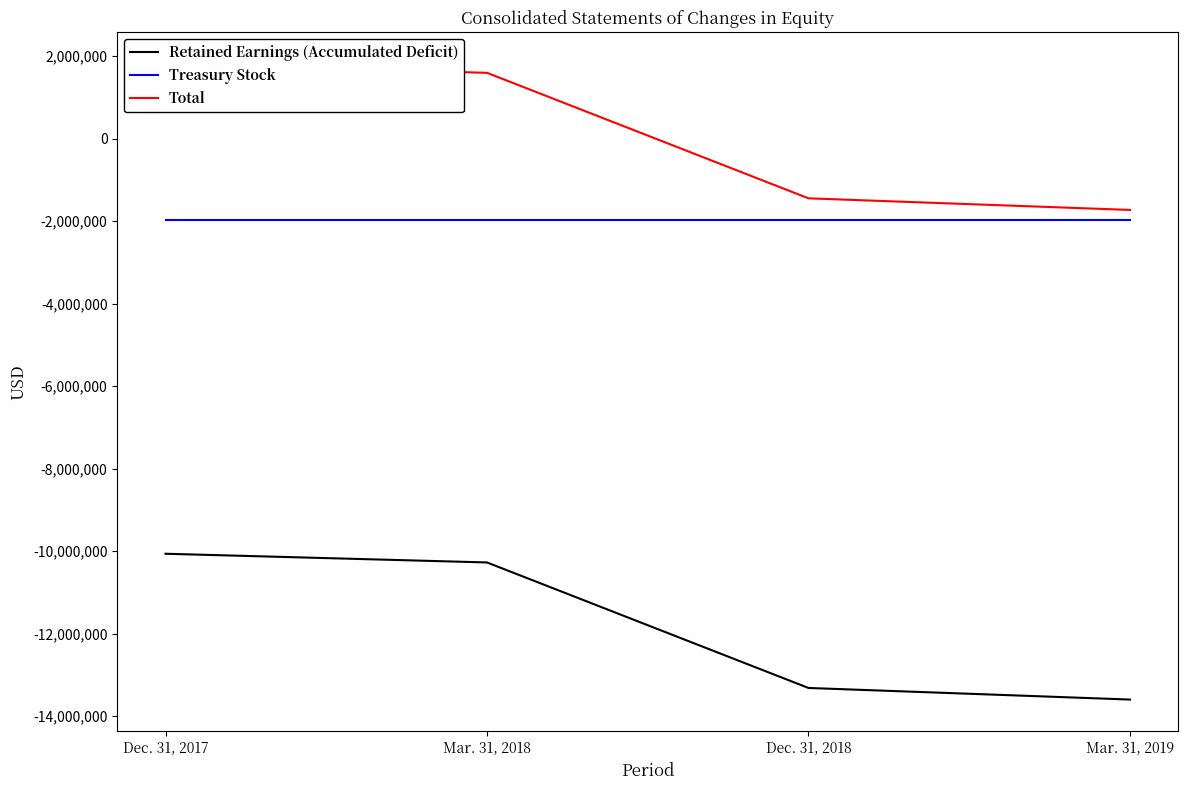

True or false: Treasury Stock and Retained Earnings (Accumulated Deficit) cross at least once.

False